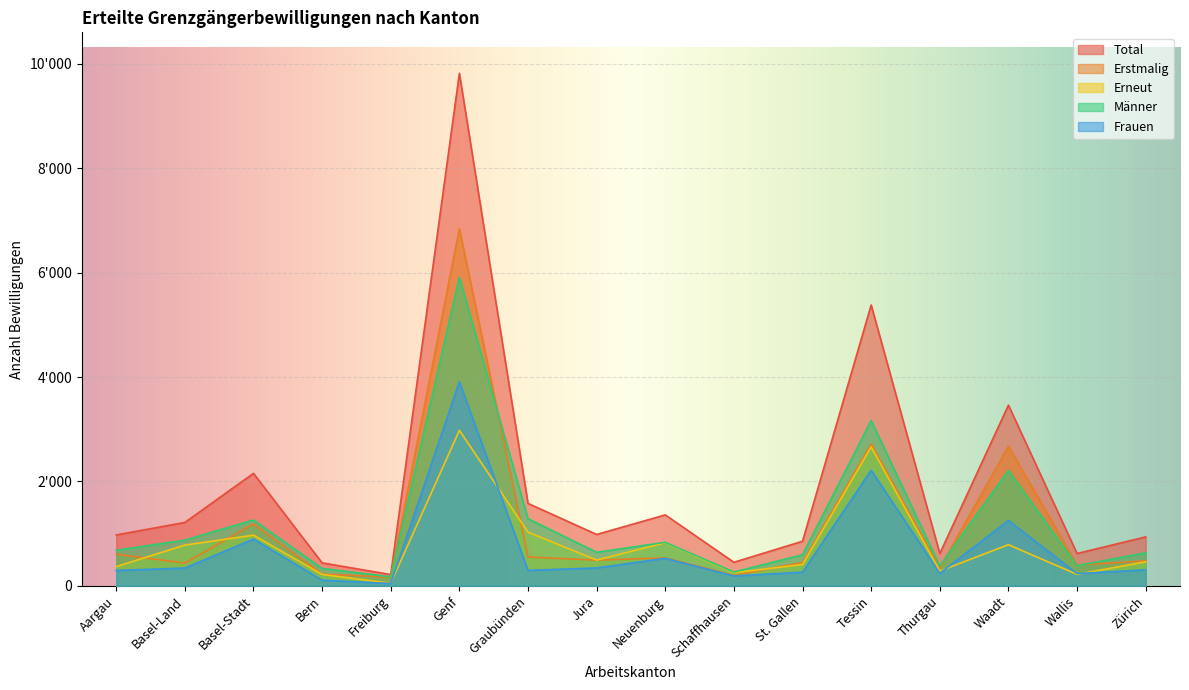

How many data points does each series have?

16